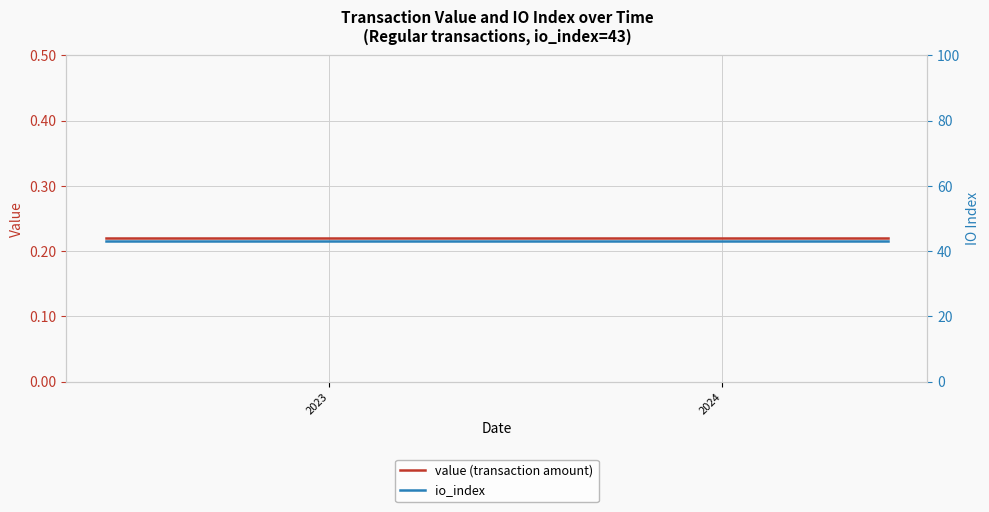

What is the label of the 25th point from the right?

2023